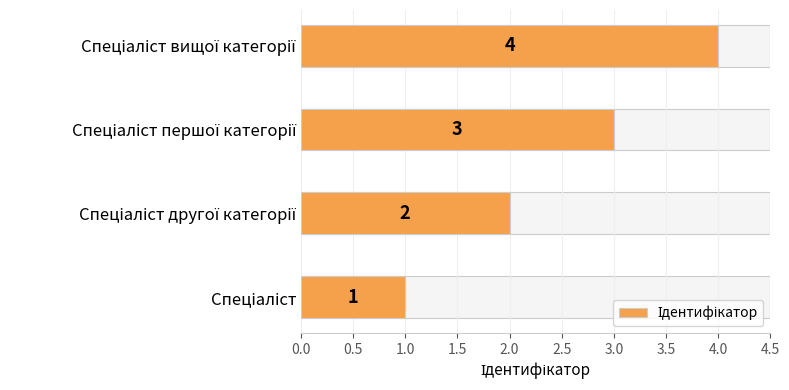

Does the chart contain any negative values?

No